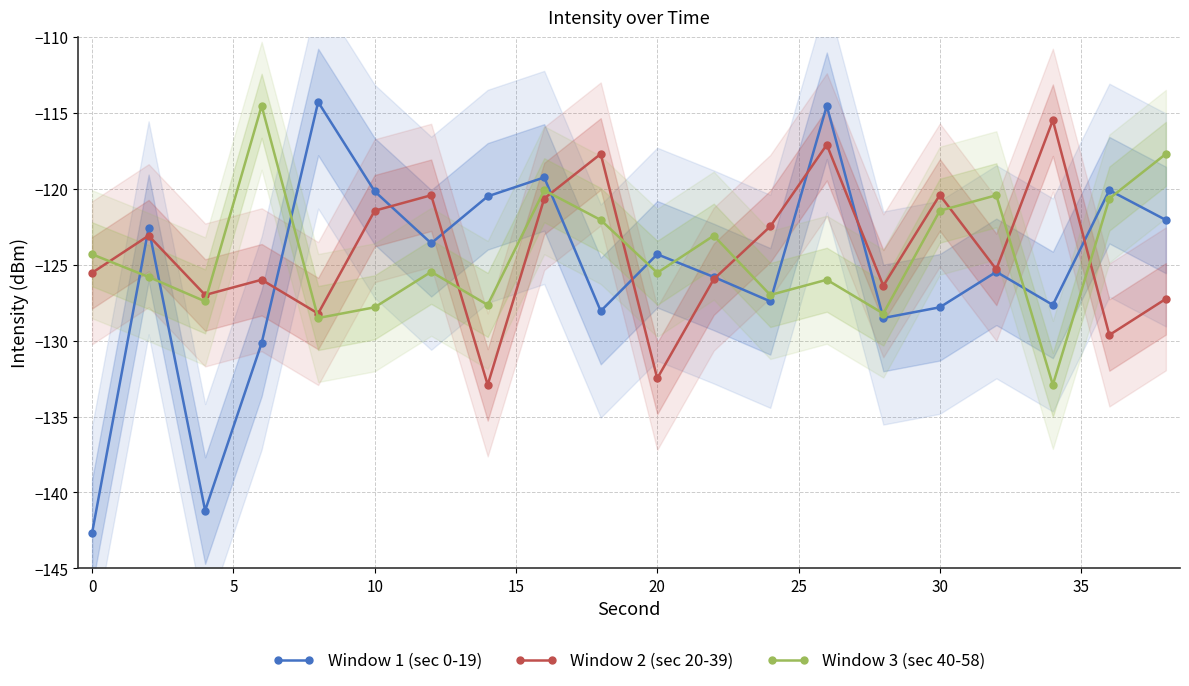

True or false: Window 3 (sec 40-58) has more than 1 points higher than both neighbors.

True